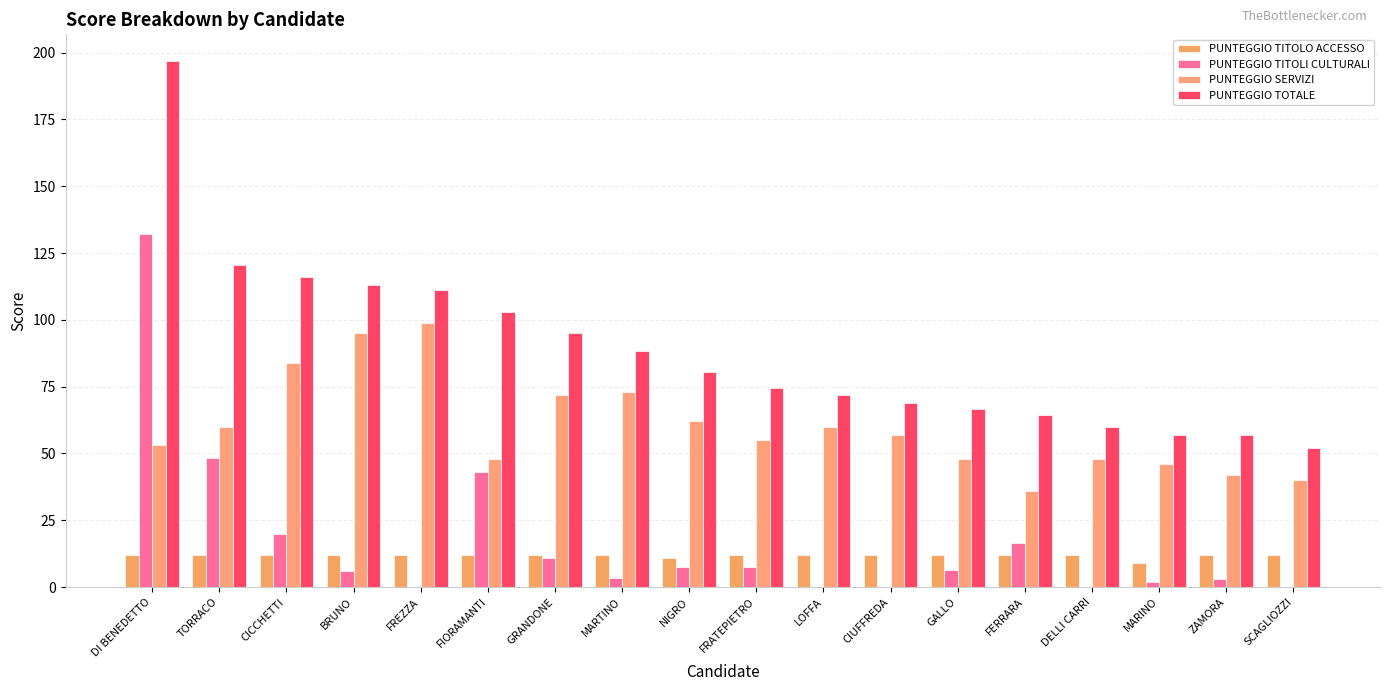

At which label is PUNTEGGIO TOTALE closest to 124?

TORRACO